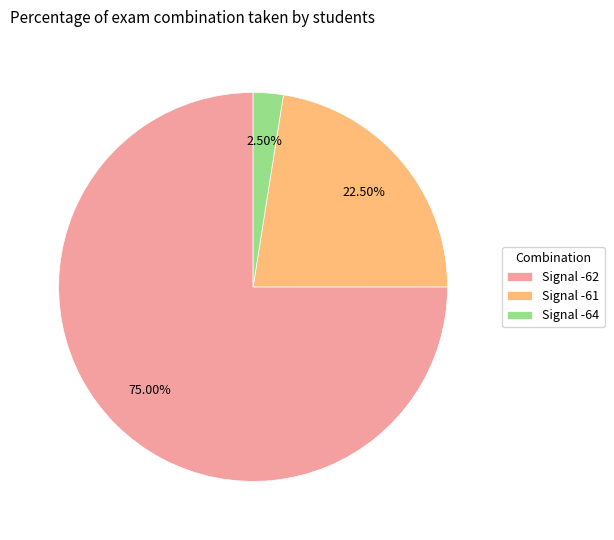

Between Signal -64 and Signal -62, which is larger?

Signal -62